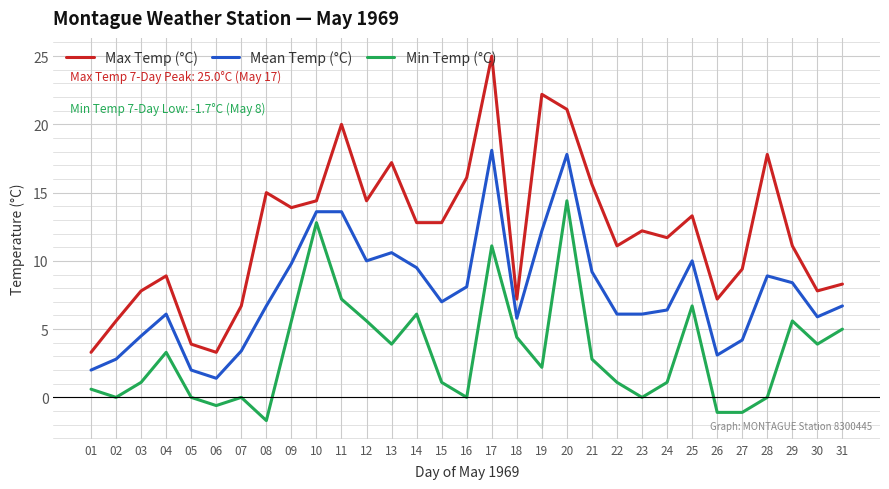

Which series changed the most between 13 and 18?

Max Temp (°C)